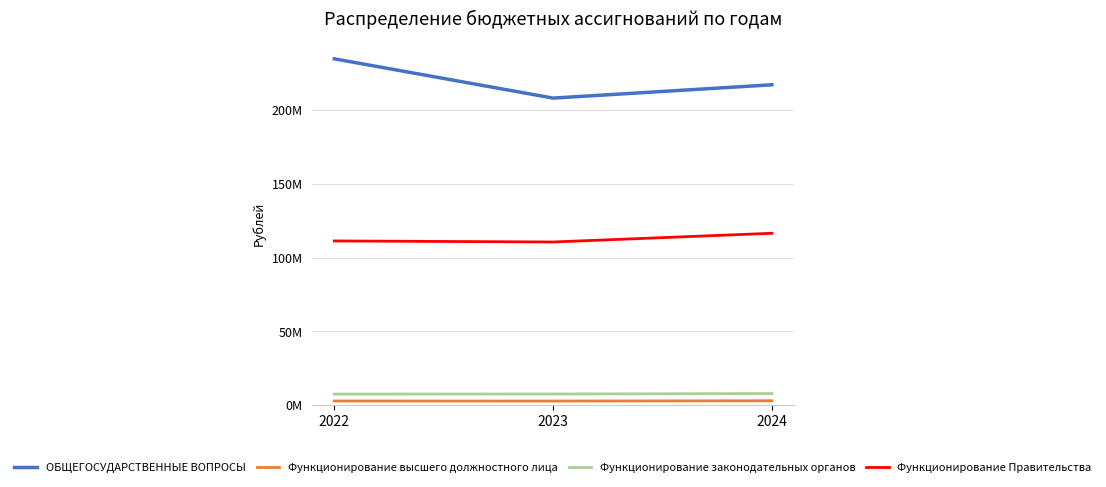

What is the difference between the maximum and minimum values in the ОБЩЕГОСУДАРСТВЕННЫЕ ВОПРОСЫ series?

26632880.8